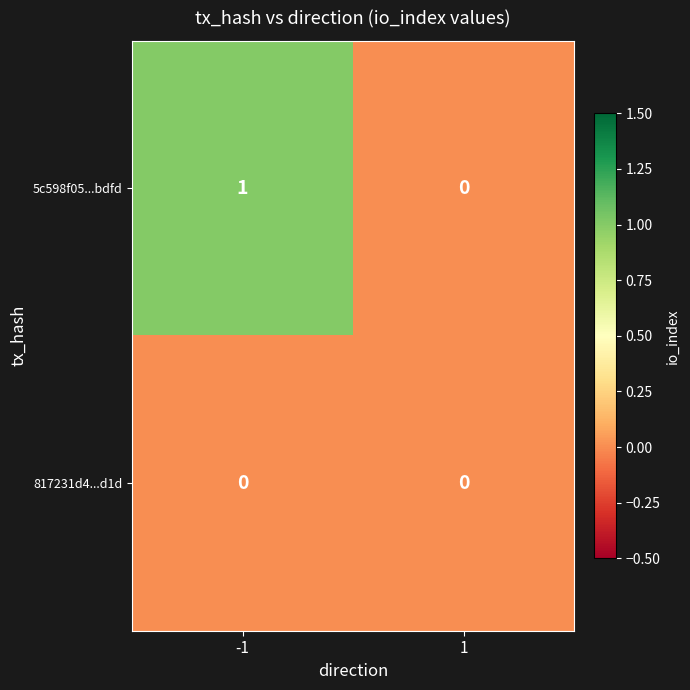

The value of 817231d4...d1d at 1 is 0. True or false?

True